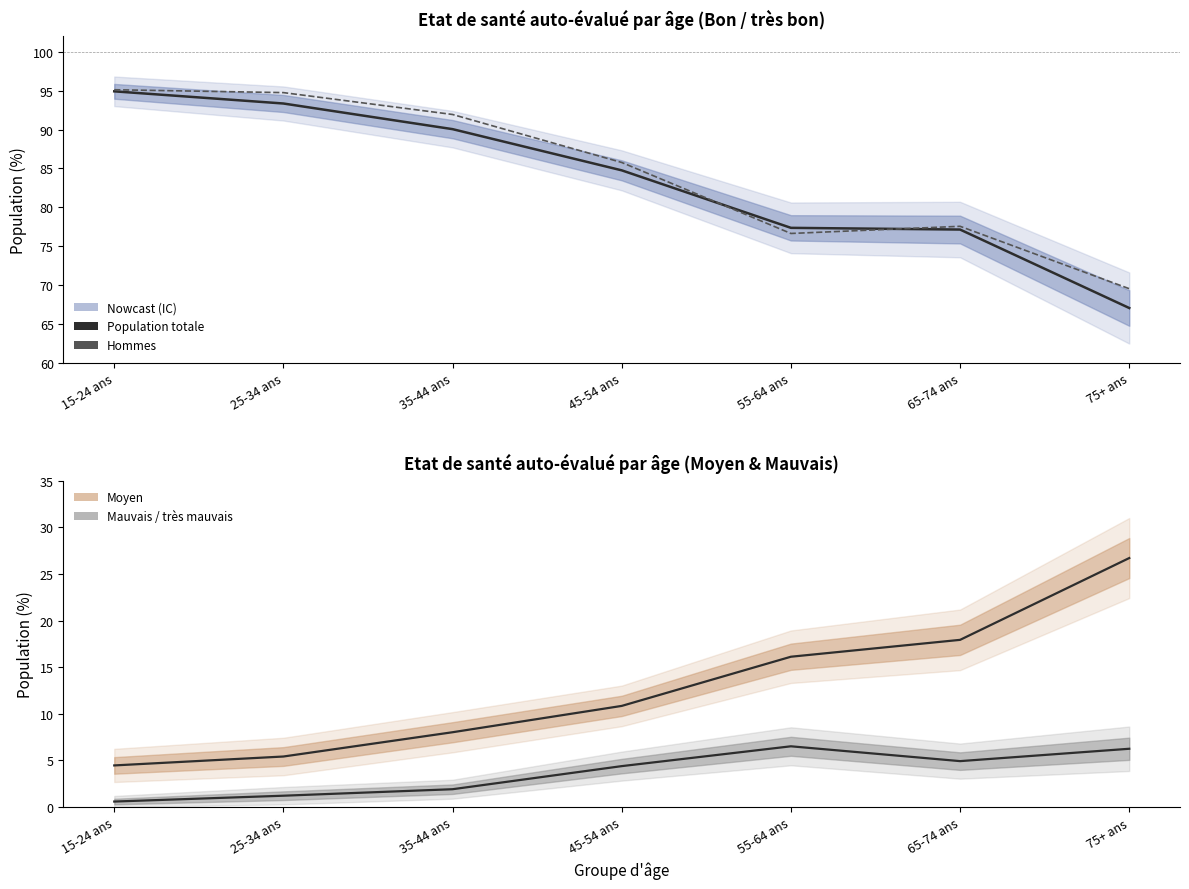

What is the spread (max minus min) of values at 35-44 ans?

1.9